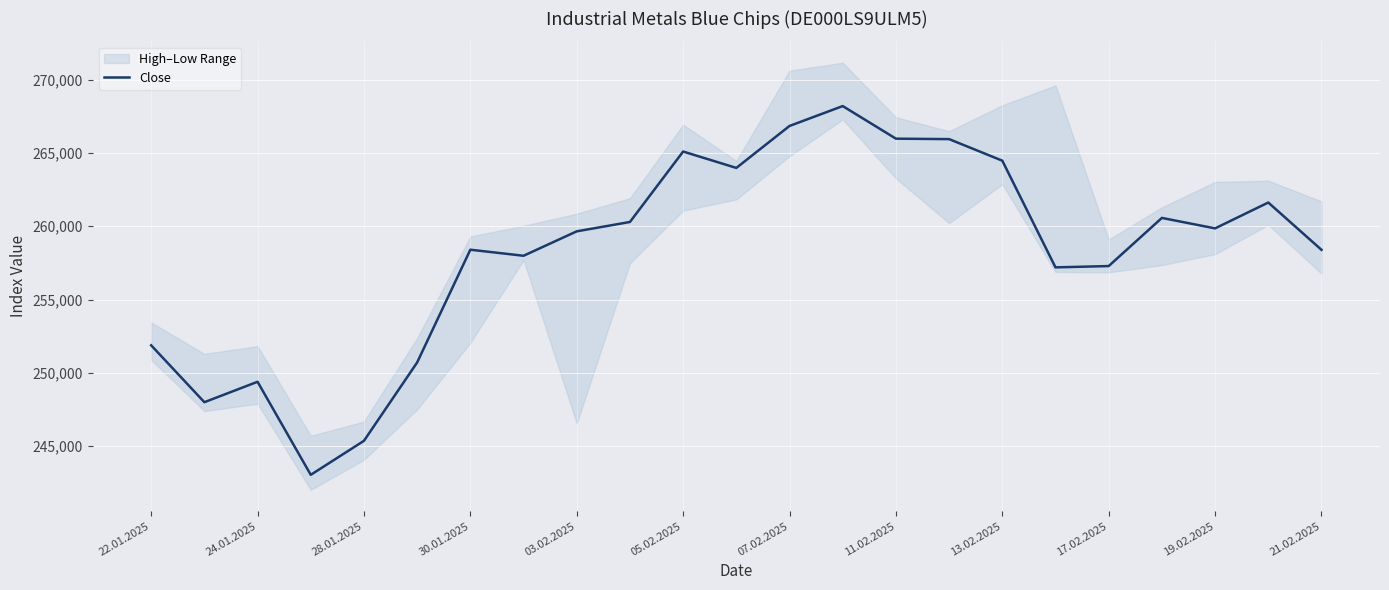

How many data points are less than 259653?

11